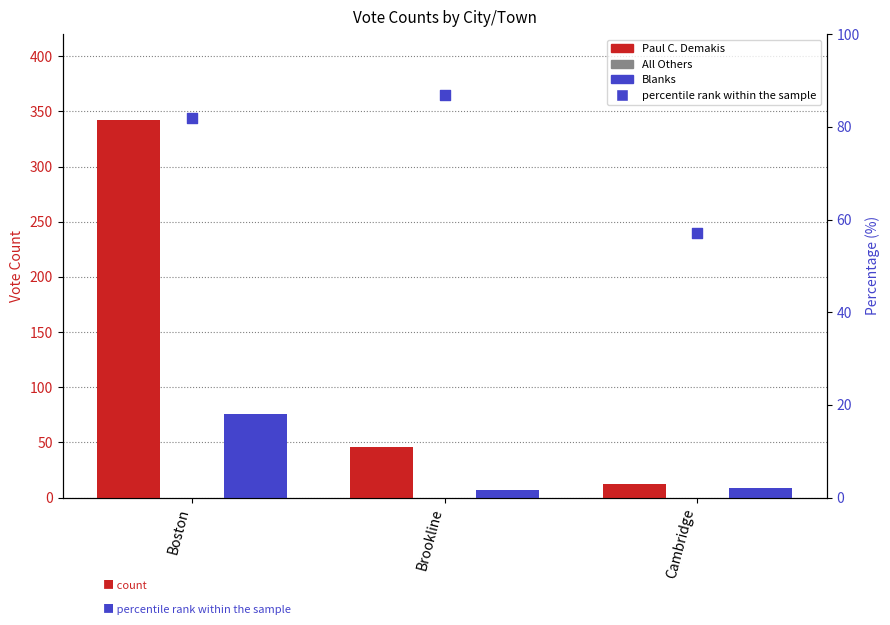

Which series has the largest Y range (max minus min)?

Paul C. Demakis